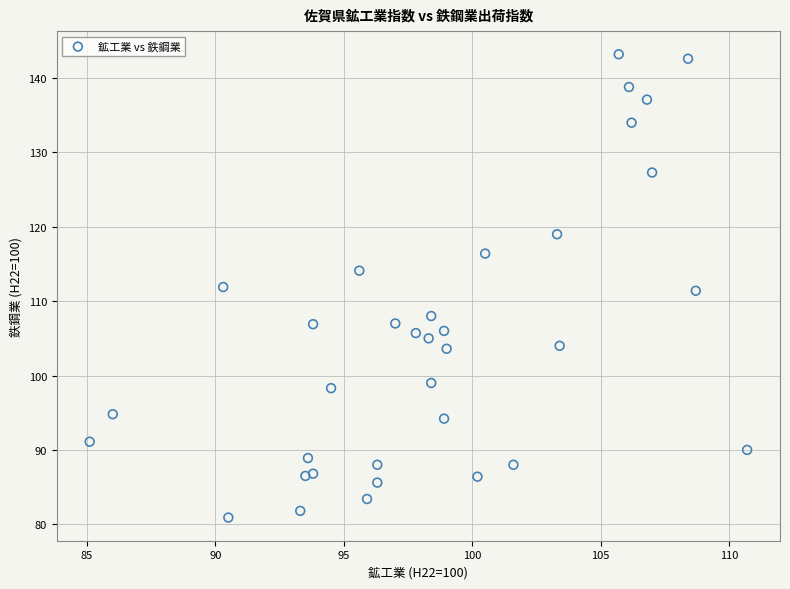

What is the range of Y values (max minus min)?

62.3